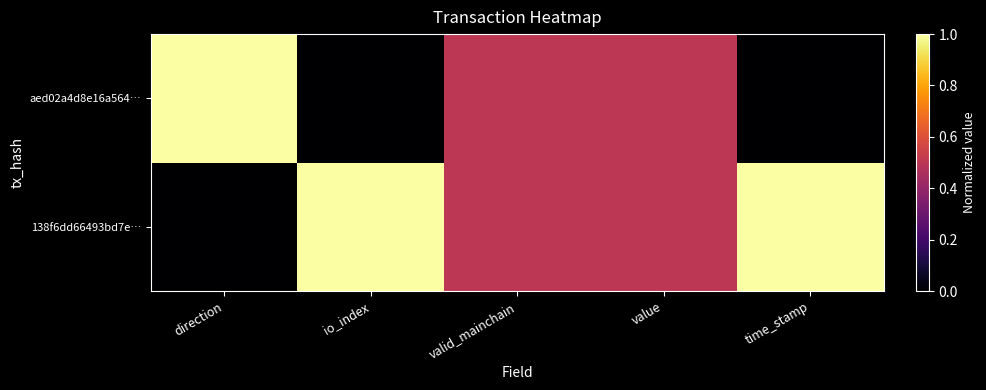

Reading left to right, transcribe all the data shown in this chart.

138f6dd66493bd7e…: direction=0.0	io_index=1.0	valid_mainchain=0.5	value=0.5	time_stamp=1.0
aed02a4d8e16a564…: direction=1.0	io_index=0.0	valid_mainchain=0.5	value=0.5	time_stamp=0.0